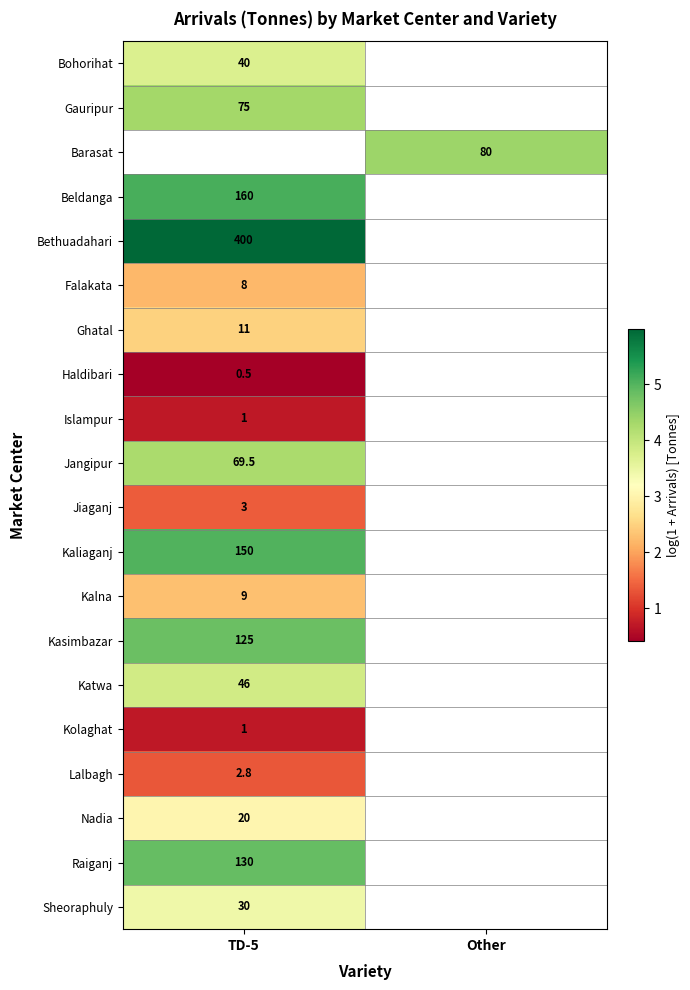

What is the smallest value displayed?

0.4